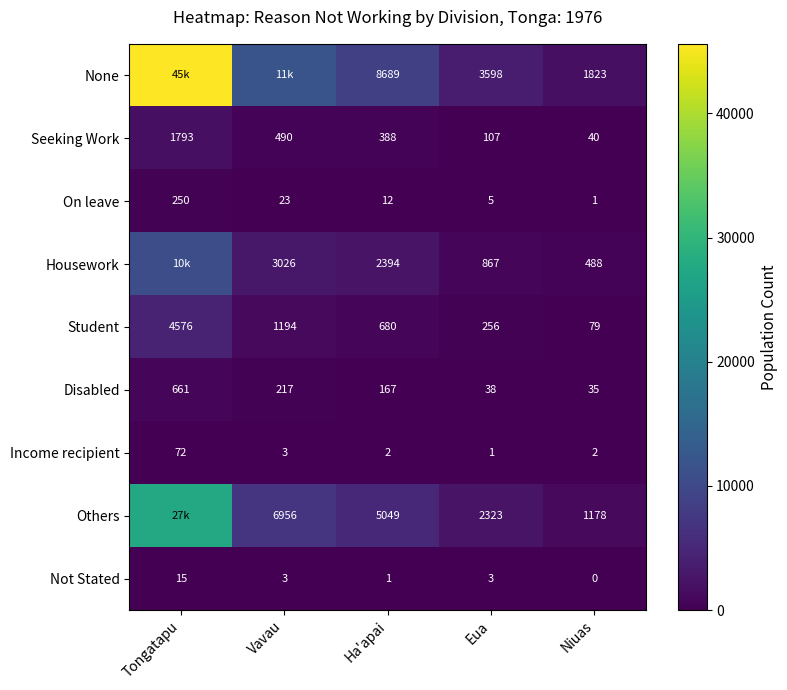

What is the average value of the On leave series?

58